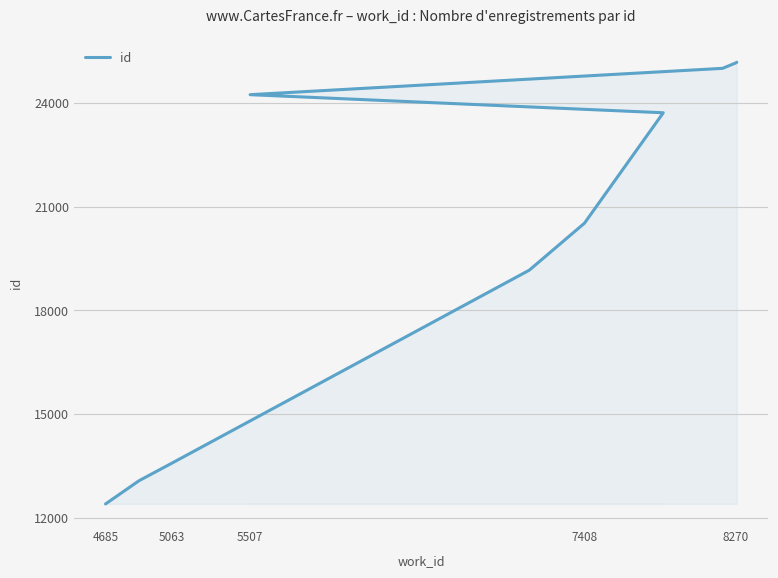

Reading left to right, extract all data points from this chart.

12397	13068	13580	19163	20524	23720	24244	25006	25167	25184